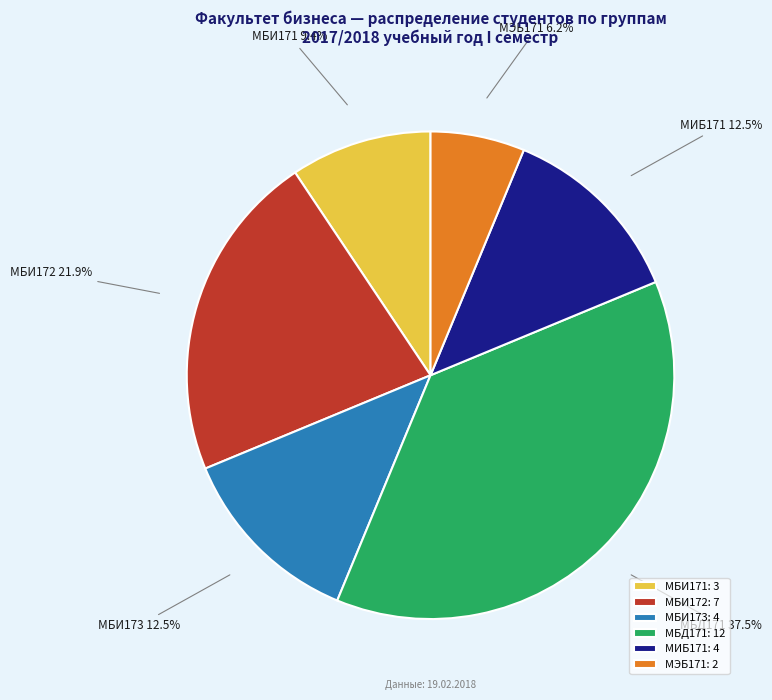

What percentage do МИБ171 and МБИ171 together represent?

21.9%